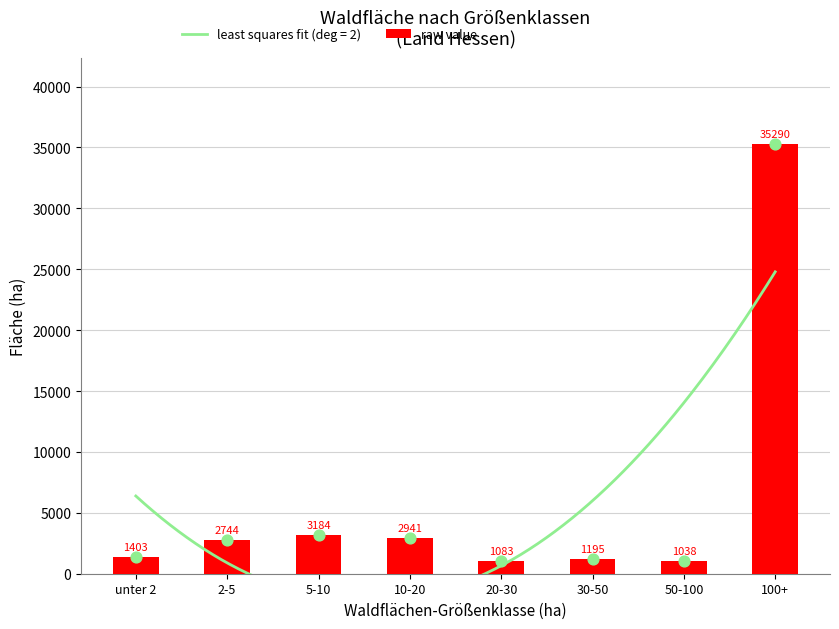

Which has a higher value, 5-10 or 2-5?

5-10